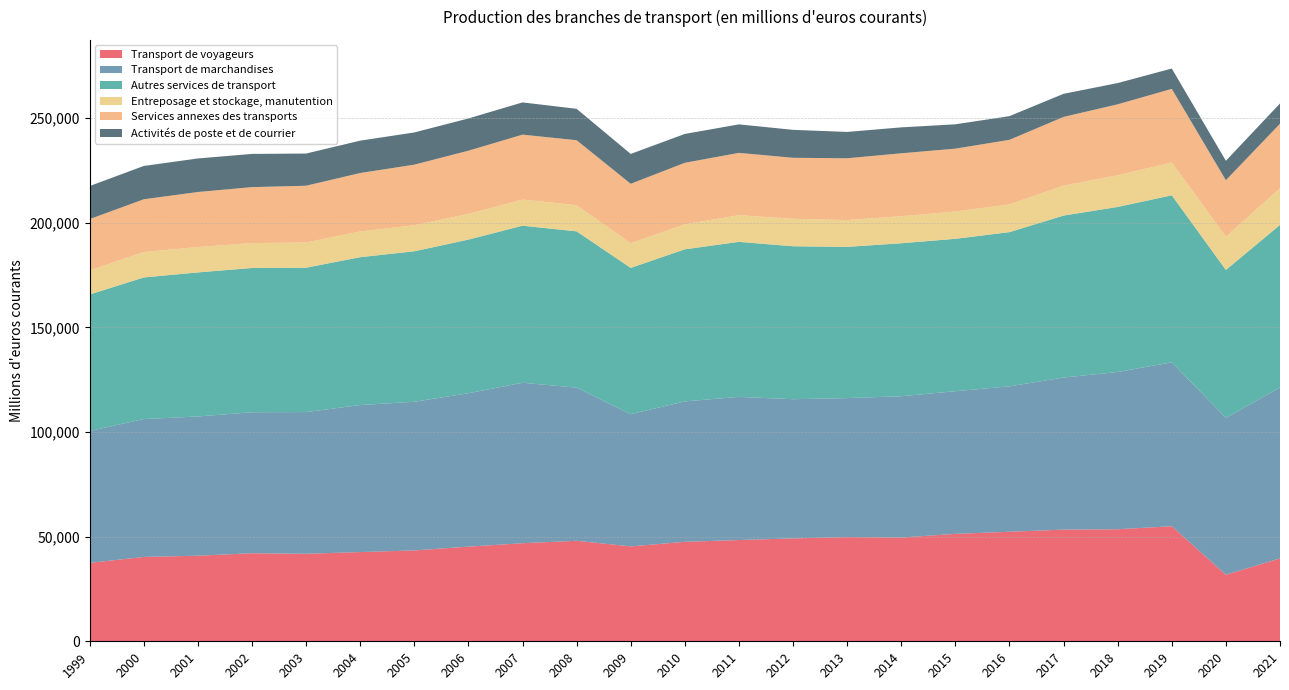

Reading left to right, list all the values displayed in this chart.

Transport de voyageurs: 37453.0	40303.0	40880.0	42061.0	41803.0	42622.0	43413.0	45220.0	46851.0	48011.0	45339.0	47516.0	48378.0	49142.0	49790.0	49574.0	51308.0	52324.6	53352.6	53523.2	54960.1	31781.2	39602.9
Transport de marchandises: 63023.0	65855.0	66516.0	67366.0	67688.0	70227.0	71001.0	73279.0	76650.0	73171.0	63162.0	67085.0	68376.0	66508.0	66385.0	67486.0	68166.0	69472.4	72649.1	75112.9	78322.7	74947.4	81612.4
Autres services de transport: 65200.0	67656.0	68825.0	68910.0	68977.0	70651.0	71907.0	73398.0	75035.0	74661.0	69870.0	72662.0	74059.0	73067.0	72251.0	73092.0	72800.0	73668.8	77377.8	78873.0	79778.8	70657.7	77717.7
Entreposage et stockage, manutention: 11495.0	12163.0	12129.0	11895.0	12048.0	12295.0	12430.0	12290.0	12488.0	12497.0	11789.0	11967.0	12763.0	13128.0	12809.0	12925.0	13046.0	13256.6	14327.3	15140.2	15689.5	15948.6	17503.8
Services annexes des transports: 24518.0	25179.0	26284.0	26736.0	27122.0	27905.0	28951.0	30175.0	31017.0	31035.0	28398.0	29365.0	29755.0	29138.0	29509.0	30049.0	30031.0	30838.0	32800.1	33885.8	35150.1	26937.0	30815.3
Activités de poste et de courrier: 15792.0	15926.0	16028.0	15869.0	15376.0	15472.0	15379.0	15414.0	15402.0	15003.0	14276.0	13781.0	13614.0	13349.0	12588.0	12390.0	11628.0	11320.3	11036.9	10148.7	9725.9	9277.8	9692.5